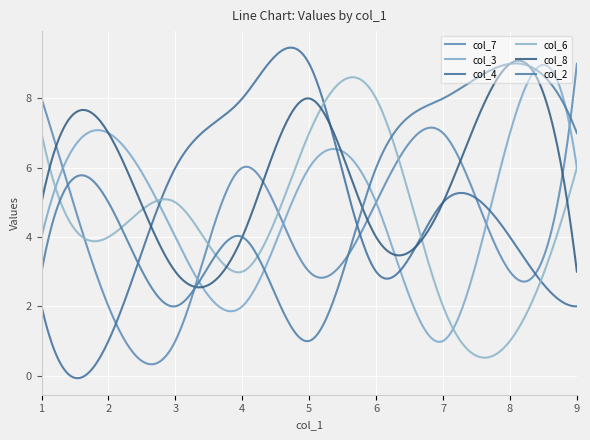

True or false: col_7 and col_6 intersect in this chart.

True